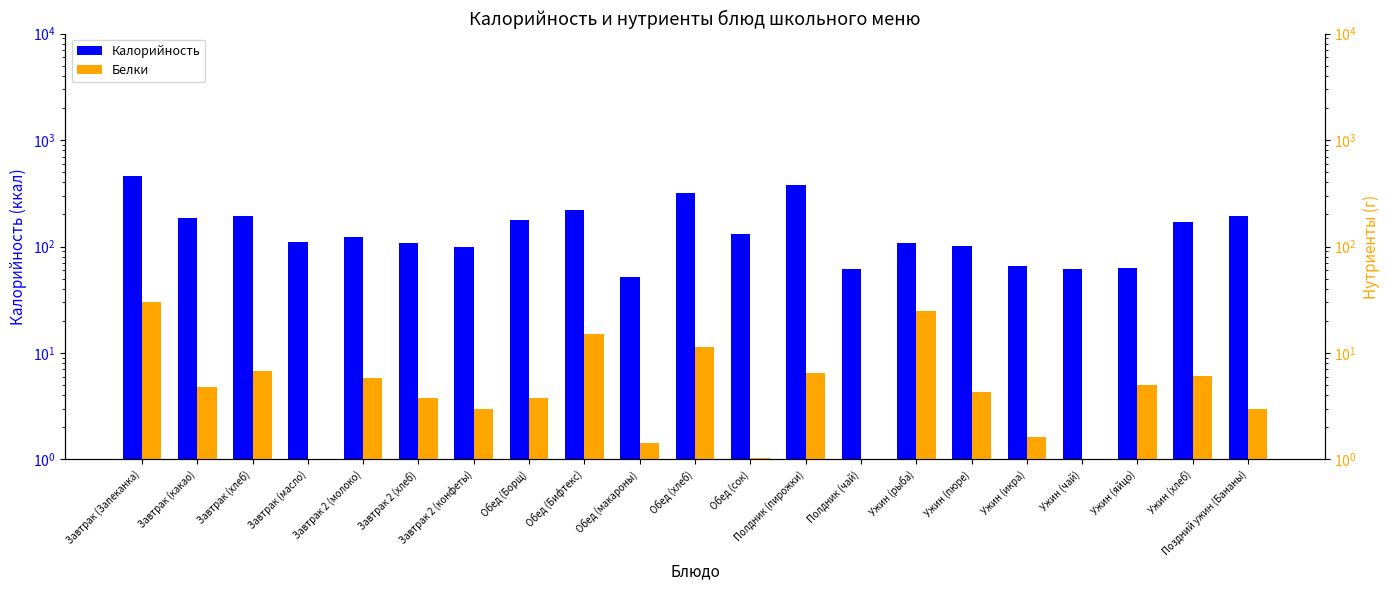

Reading right to left, transcribe all the data shown in this chart.

Калорийность: Поздний ужин (Бананы)=192.0	Ужин (хлеб)=170.9	Ужин (яйцо)=62.8	Ужин (чай)=62.1	Ужин (икра)=65.7	Ужин (пюре)=101.6	Ужин (рыба)=107.5	Полдник (чай)=62.1	Полдник (пирожки)=380.0	Обед (сок)=130.2	Обед (хлеб)=320.0	Обед (макароны)=51.2	Обед (Бифтекс)=219.4	Обед (Борщ)=177.4	Завтрак 2 (конфеты)=99.0	Завтрак 2 (хлеб)=106.8	Завтрак 2 (молоко)=124.0	Завтрак (масло)=110.0	Завтрак (хлеб)=192.2	Завтрак (какао)=184.0	Завтрак (Запеканка)=461.8
Белки: Поздний ужин (Бананы)=3.0	Ужин (хлеб)=6.1	Ужин (яйцо)=5.0	Ужин (чай)=0.3	Ужин (икра)=1.6	Ужин (пюре)=4.3	Ужин (рыба)=24.5	Полдник (чай)=0.3	Полдник (пирожки)=6.5	Обед (сок)=1.0	Обед (хлеб)=11.4	Обед (макароны)=1.4	Обед (Бифтекс)=15.2	Обед (Борщ)=3.7	Завтрак 2 (конфеты)=3.0	Завтрак 2 (хлеб)=3.8	Завтрак 2 (молоко)=5.8	Завтрак (масло)=0.1	Завтрак (хлеб)=6.8	Завтрак (какао)=4.8	Завтрак (Запеканка)=30.0